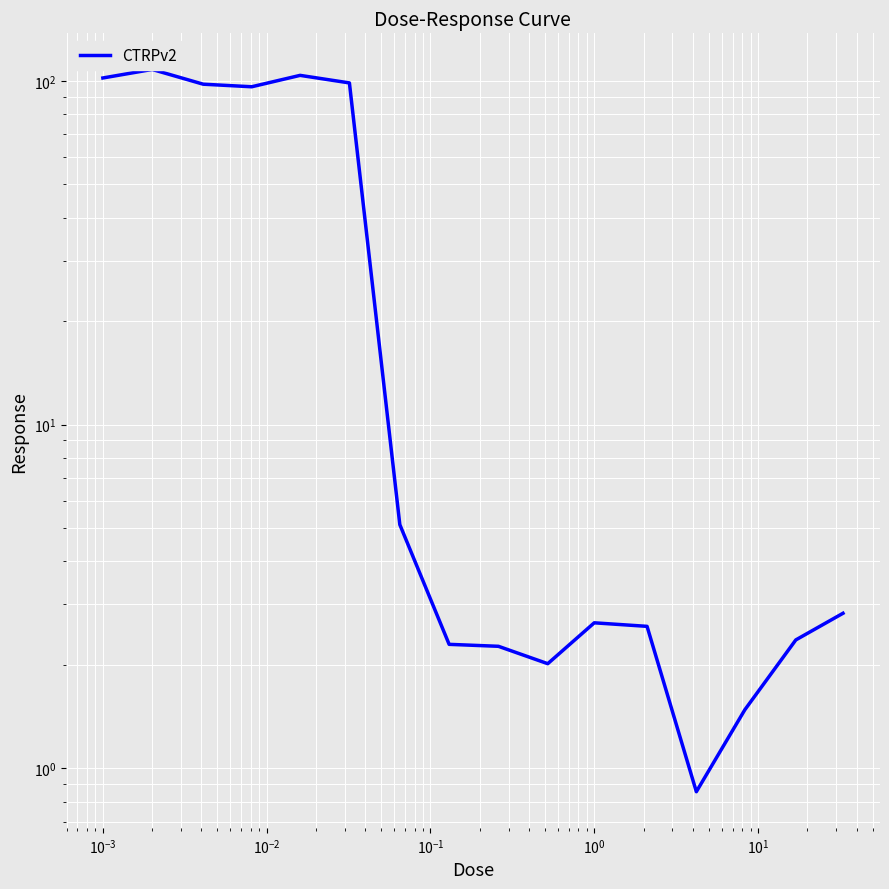

Where is the first local minimum?

$\mathdefault{10^{-2}}$